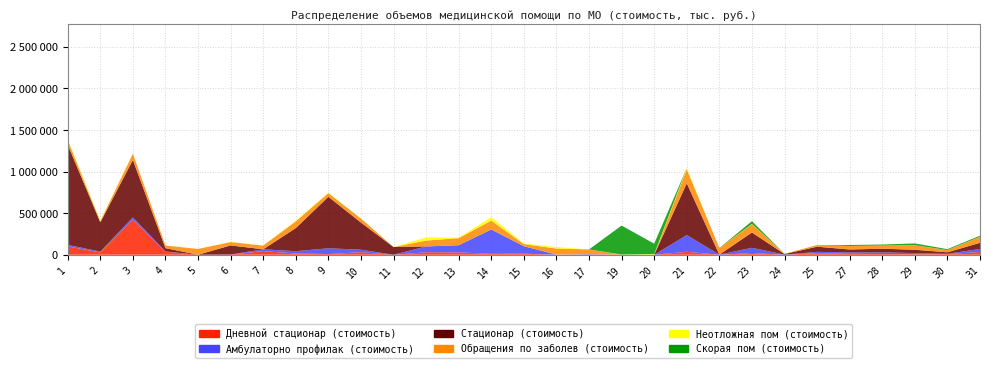

Reading left to right, extract all data points from this chart.

Дневной стационар (стоимость): 1=100618.4	2=27884.2	3=422771.5	4=36604.3	5=0.0	6=2514.8	7=43548.8	8=15029.5	9=8173.4	10=30638.5	11=0.0	12=29594.5	13=28527.1	14=10874.6	15=13023.2	16=0.0	17=0.0	19=0.0	20=0.0	21=35152.2	22=0.0	23=20820.6	24=0.0	25=19087.1	27=10370.1	28=8958.1	29=7099.9	30=7839.0	31=33337.1
Амбулаторно профилак (стоимость): 1=18250.7	2=10013.9	3=26609.4	4=2812.6	5=0.0	6=0.0	7=21898.2	8=27725.0	9=69650.8	10=30120.8	11=0.0	12=70325.7	13=86056.9	14=293310.9	15=89815.1	16=1010.2	17=6382.7	19=0.0	20=0.0	21=201540.2	22=1108.8	23=62742.6	24=1778.6	25=15472.2	27=17686.9	28=19374.9	29=12644.2	30=3726.5	31=36669.3
Стационар (стоимость): 1=1205451.2	2=351484.5	3=690719.9	4=39882.7	5=0.0	6=109832.8	7=0.0	8=277864.6	9=619446.8	10=326529.8	11=92758.6	12=0.0	13=0.0	14=0.0	15=0.0	16=0.0	17=0.0	19=0.0	20=0.0	21=622230.0	22=0.0	23=183993.0	24=6592.2	25=62309.3	27=34805.7	28=44287.3	29=40156.8	30=17824.4	31=73629.8
Обращения по заболев (стоимость): 1=54154.1	2=14120.4	3=75226.4	4=31885.1	5=69566.0	6=39994.2	7=44717.2	8=81205.9	9=43588.2	10=48005.1	11=0.0	12=70473.8	13=85273.6	14=106317.7	15=24894.9	16=73259.4	17=57694.9	19=0.0	20=0.0	21=169780.8	22=79504.0	23=98791.5	24=2995.3	25=19947.0	27=41639.8	28=38535.2	29=53164.2	30=26963.9	31=70298.8
Неотложная пом (стоимость): 1=12771.6	2=7978.8	3=0.0	4=0.0	5=0.0	6=2482.5	7=190.2	8=8155.7	9=7162.9	10=384.5	11=0.0	12=38582.6	13=5730.8	14=42549.1	15=9169.2	16=18711.7	17=0.0	19=2161.6	20=7205.3	21=14085.8	22=0.0	23=3901.2	24=0.0	25=190.2	27=426.8	28=275.4	29=1457.3	30=190.2	31=1906.8
Скорая пом (стоимость): 1=0.0	2=0.0	3=0.0	4=0.0	5=0.0	6=0.0	7=0.0	8=0.0	9=0.0	10=0.0	11=0.0	12=0.0	13=0.0	14=0.0	15=0.0	16=0.0	17=0.0	19=349084.9	20=126043.7	21=0.0	22=0.0	23=33419.6	24=0.0	25=0.0	27=12422.2	28=11525.0	29=21522.7	30=10841.1	31=13095.4